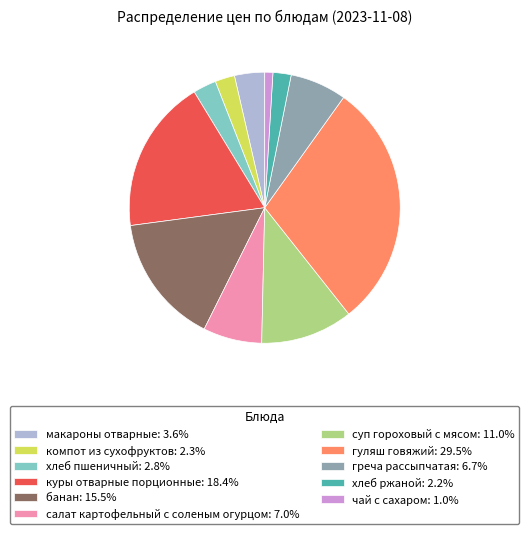

Is компот из сухофруктов: 2.3% the majority of the pie?

No